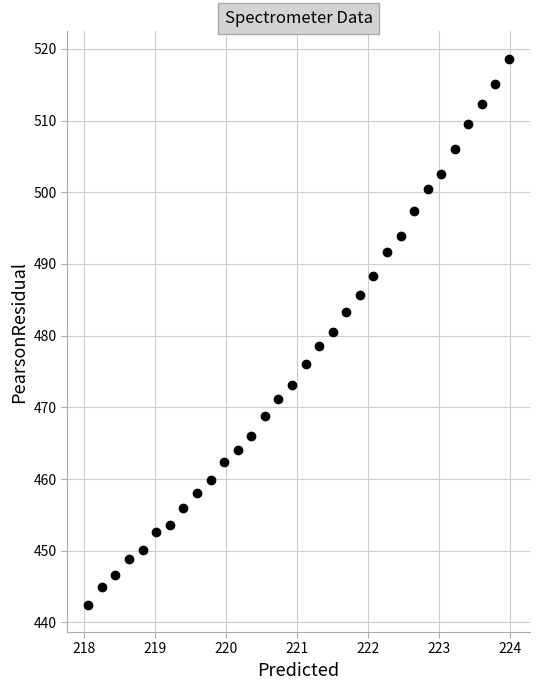

What is the range of X values (max minus min)?

5.9